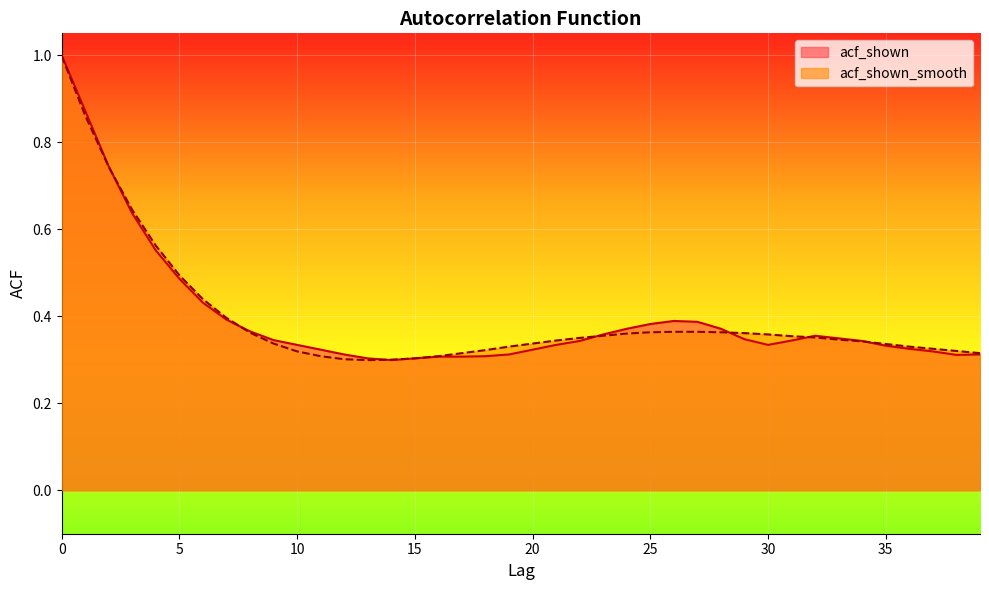

Which series has the widest spread of values?

acf_shown